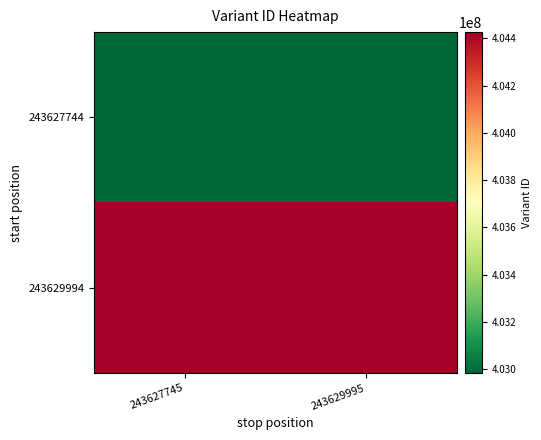

At which category does the chart reach its peak across all series?

243629995